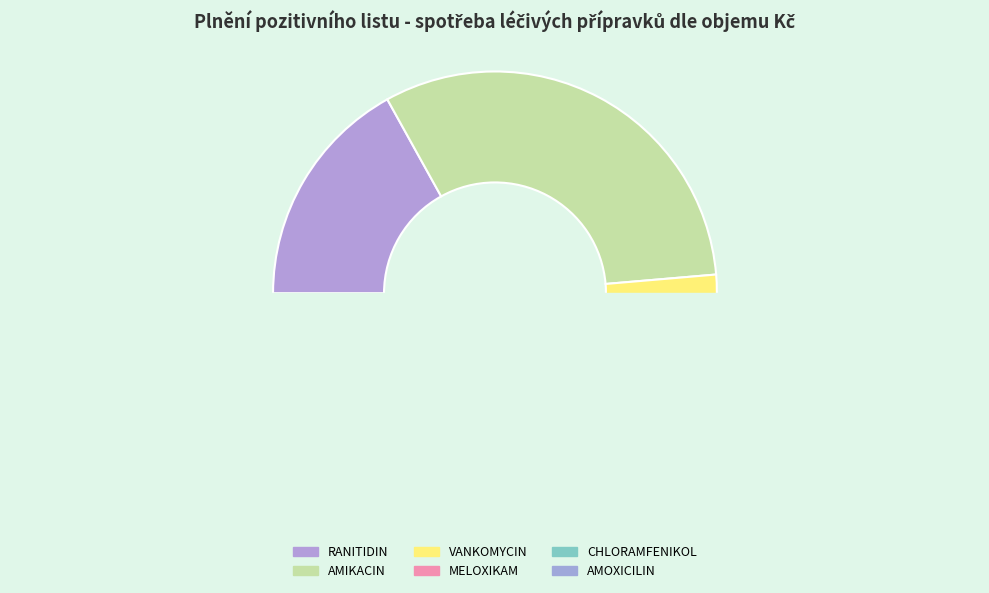

How many segments does this pie chart have?

6